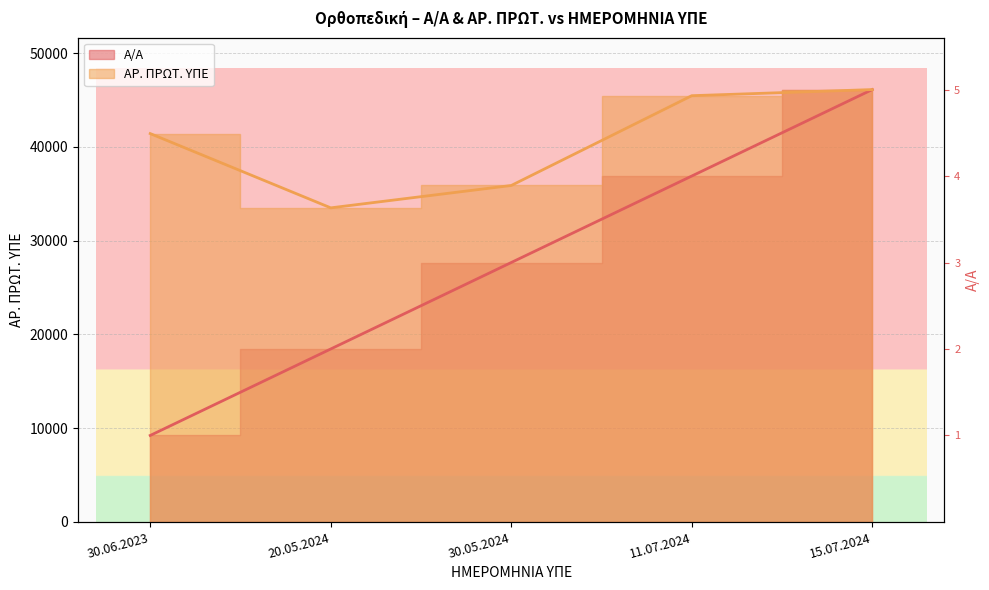

What is the label of the 4th point from the right?

20.05.2024